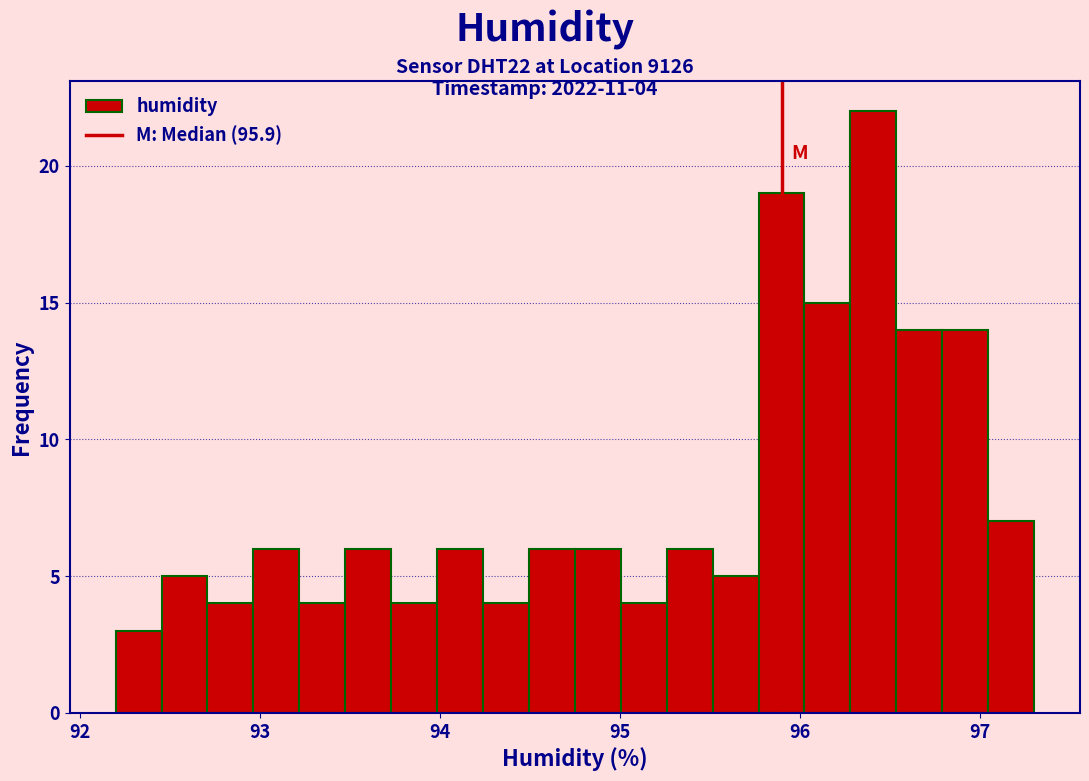

Read against the x-axis, roughly where is the centre of the tallest bar?

96.4